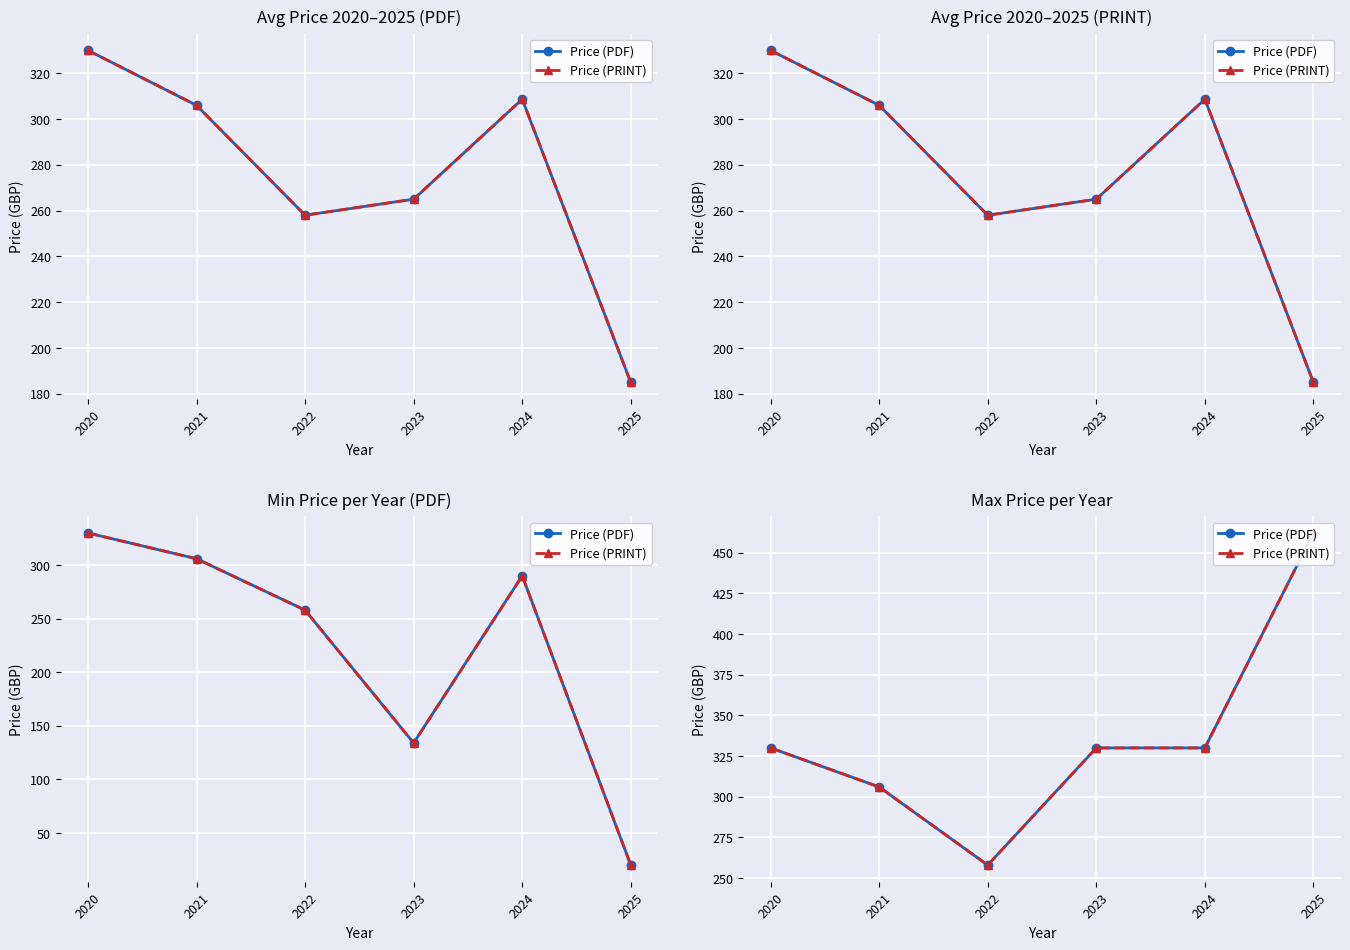

What is the total value across all series at 2024?

660